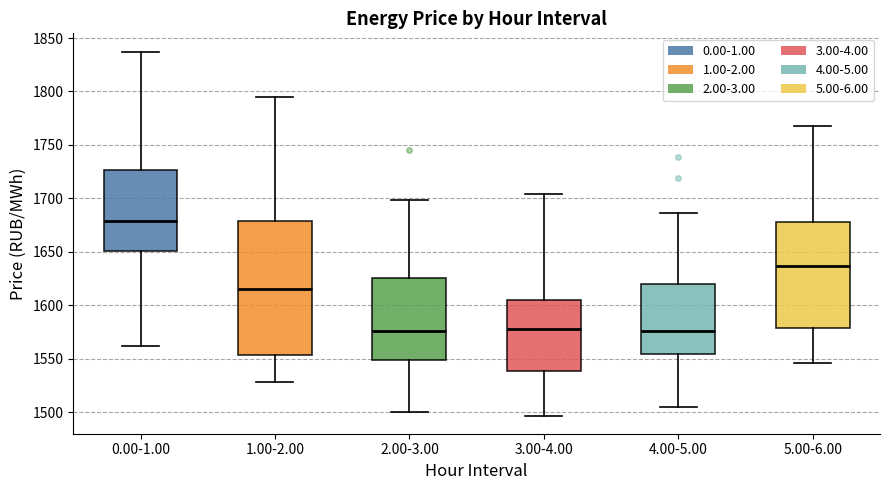

Comparing the boxes themselves (not the whiskers), which one is the tallest?

1.00-2.00